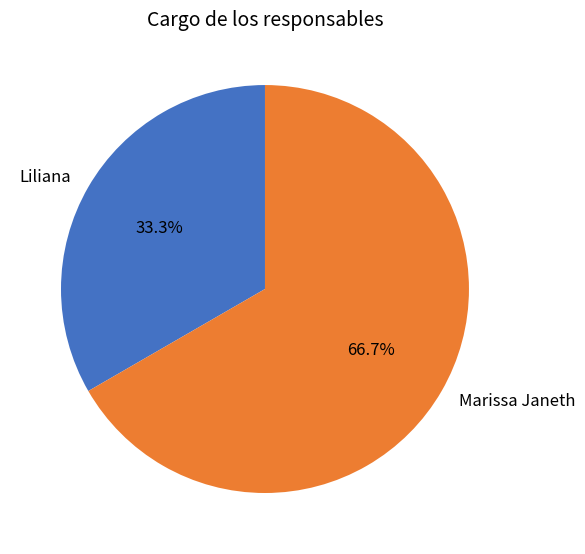

True or false: Marissa Janeth accounts for 80% of the total.

False